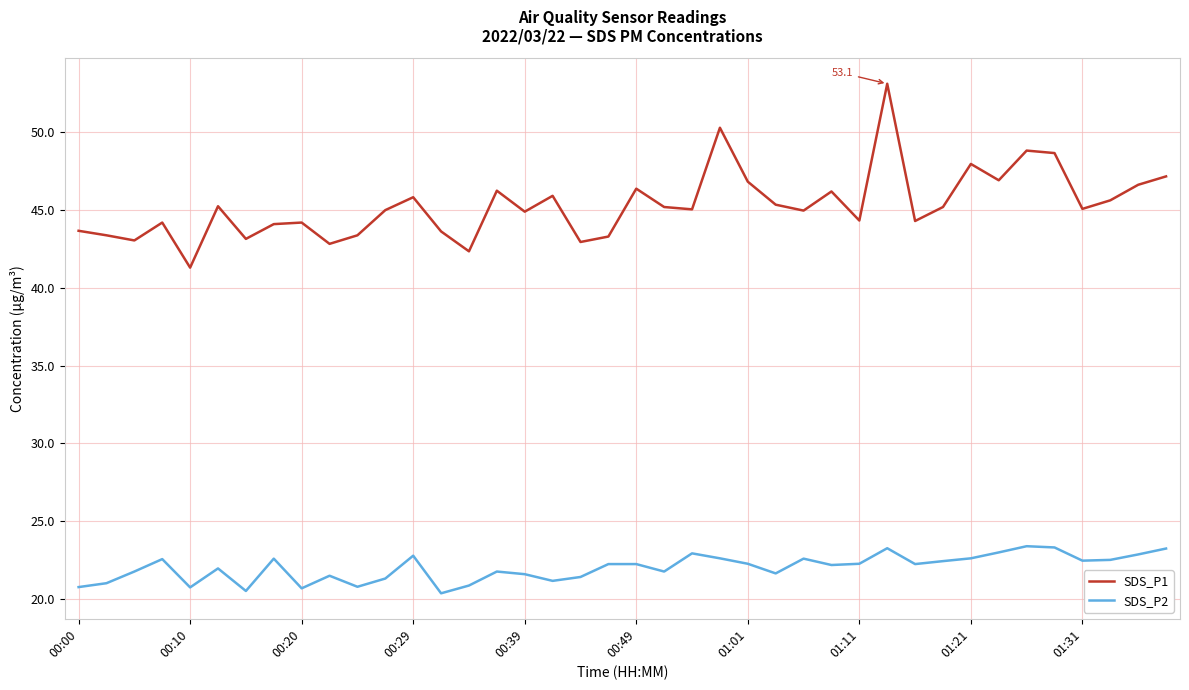

Which series has the largest total across all categories?

SDS_P1